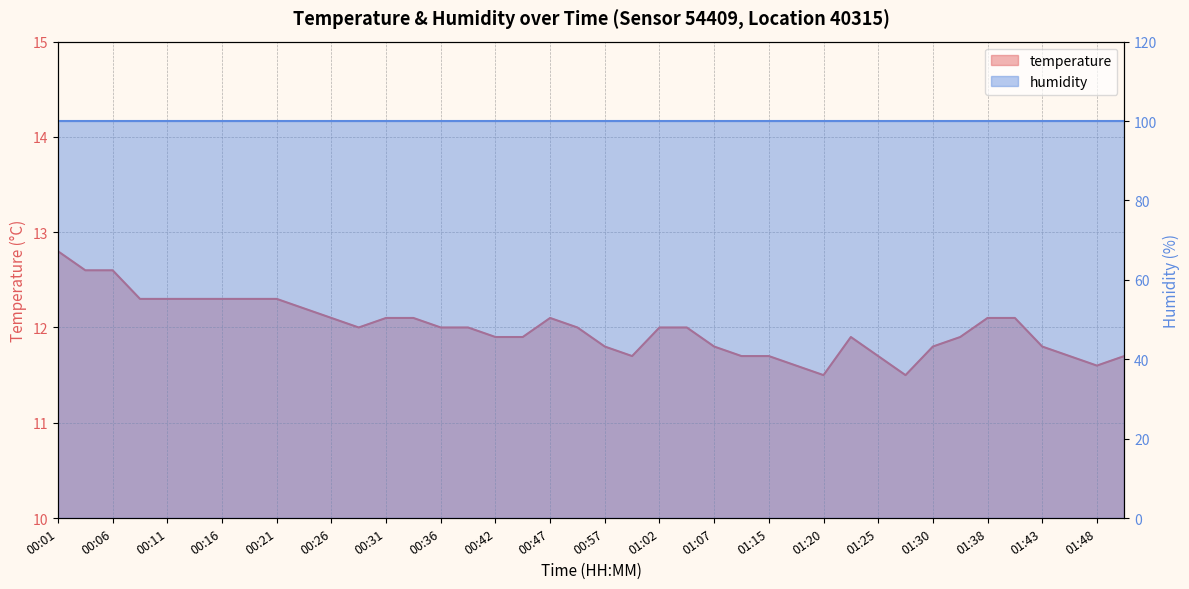

What is the change in value from 01:18 to 01:46?

+0.1